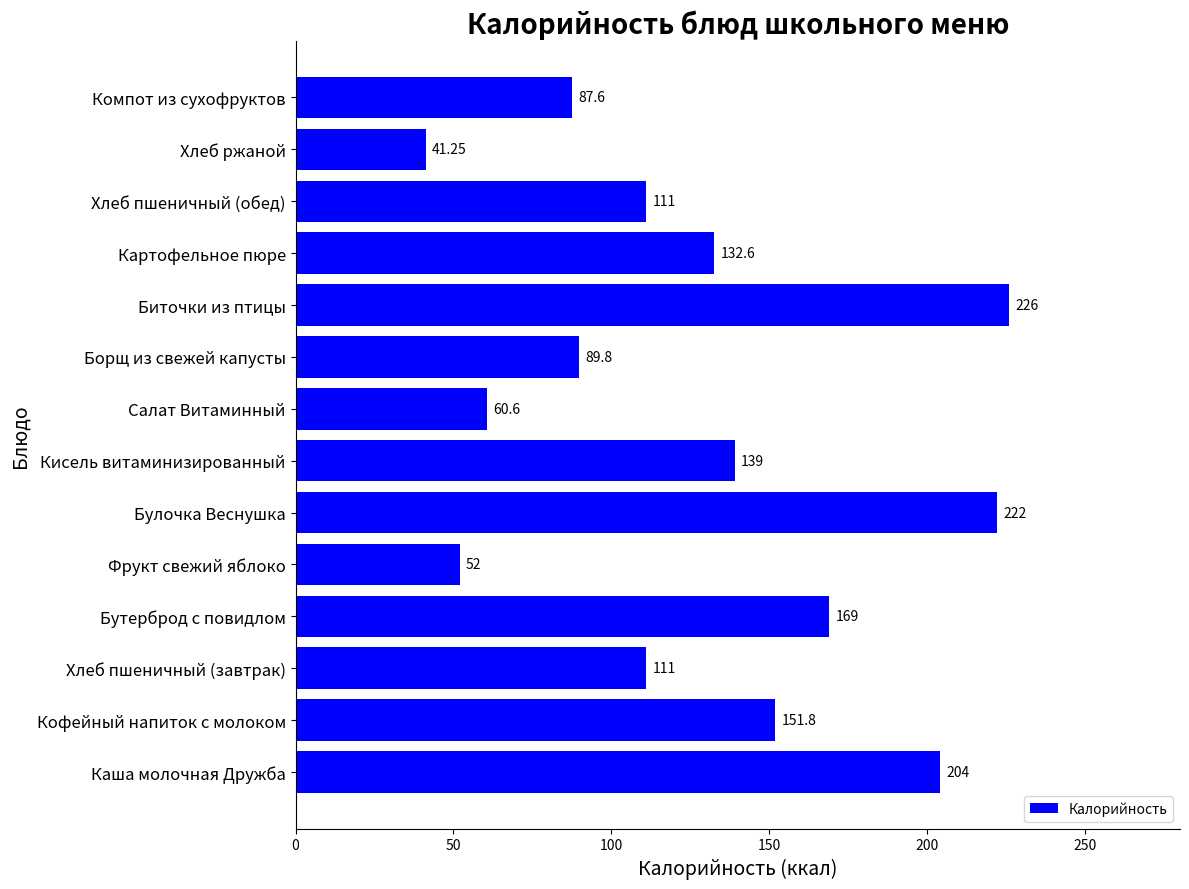

How many values are below 132?

7